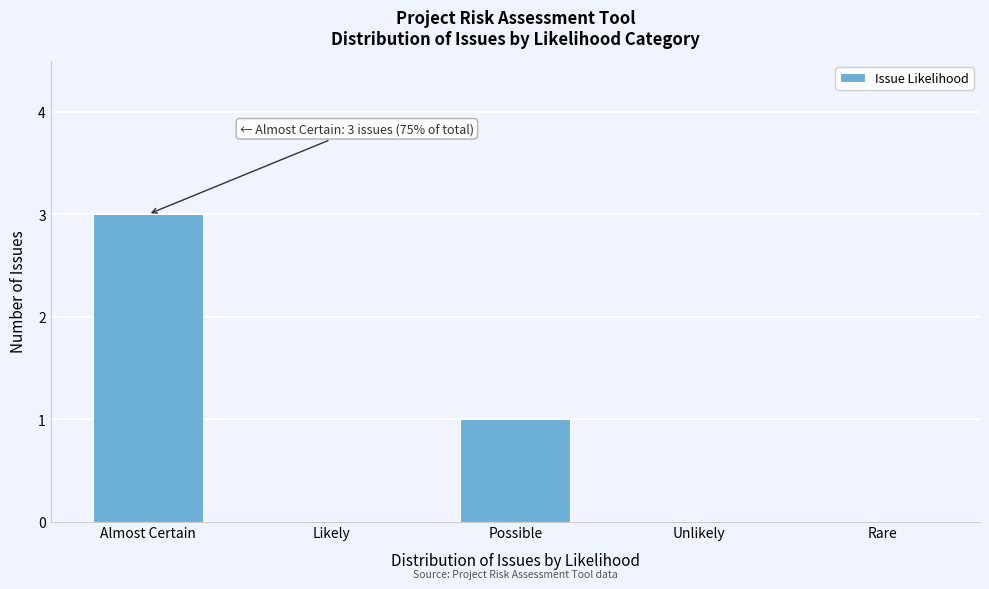

Reading left to right, what are all the values shown in this chart?

Almost Certain=3	Likely=0	Possible=1	Unlikely=0	Rare=0